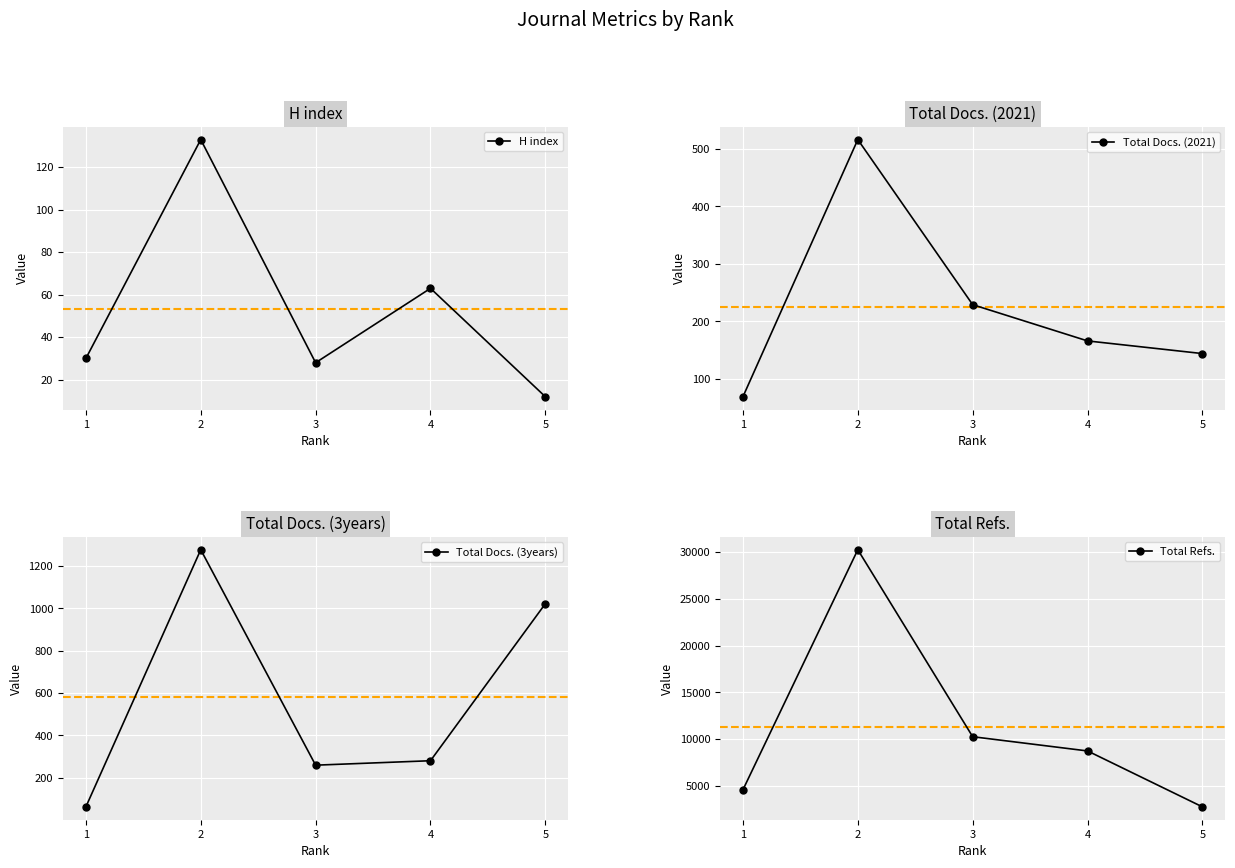

What is the smallest value displayed?

12